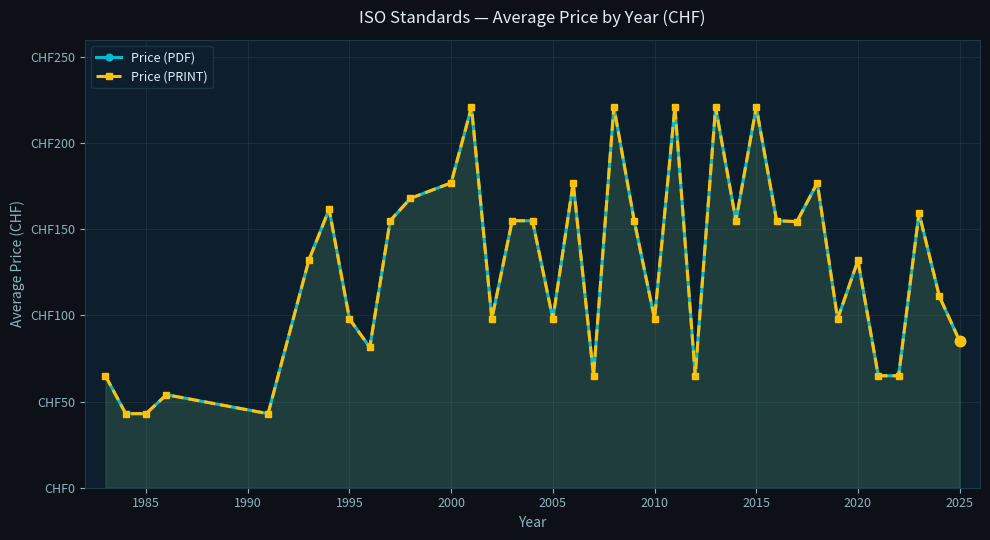

Which series has the largest total across all categories?

Price (PDF)